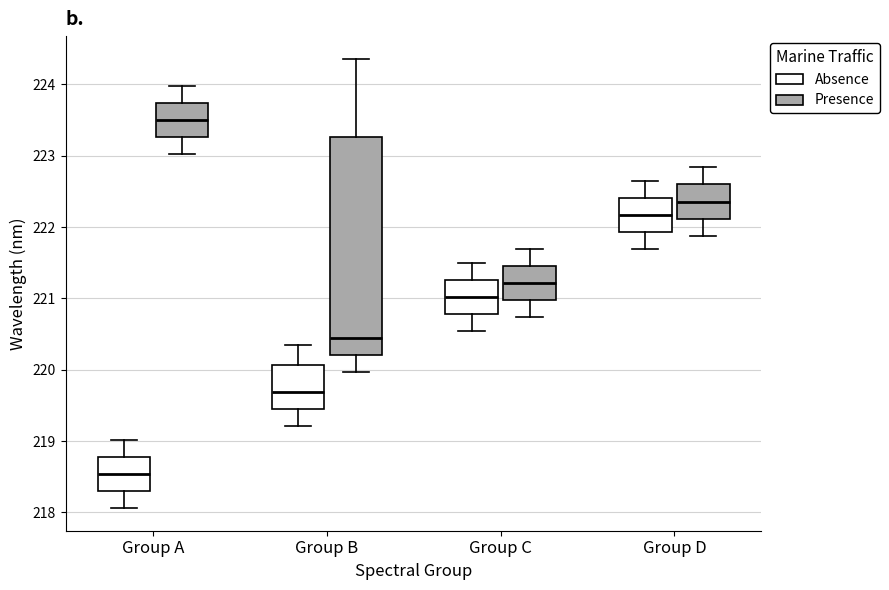

Reading left to right, transcribe this box plot: for each box, give where its median line is, the range the box spans, and where its two whiskers end, as read against the y-axis. The values are not printed on the chart, so give them approximately, as read against the axis.

Group A (Absence): median 218.5, box 218.3 to 218.8, whiskers 218.1 to 219.0
Group A (Presence): median 223.5, box 223.3 to 223.7, whiskers 223.0 to 224.0
Group B (Absence): median 219.7, box 219.4 to 220.1, whiskers 219.2 to 220.4
Group B (Presence): median 220.4, box 220.2 to 223.3, whiskers 220.0 to 224.4
Group C (Absence): median 221.0, box 220.8 to 221.3, whiskers 220.5 to 221.5
Group C (Presence): median 221.2, box 221.0 to 221.5, whiskers 220.7 to 221.7
Group D (Absence): median 222.2, box 221.9 to 222.4, whiskers 221.7 to 222.6
Group D (Presence): median 222.4, box 222.1 to 222.6, whiskers 221.9 to 222.8